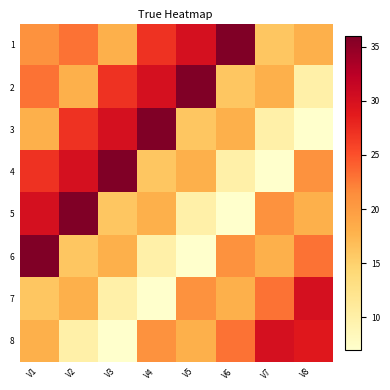

Reading right to left, extract all data points from this chart.

1: V8=18	V7=16	V6=36	V5=30	V4=27	V3=18	V2=23	V1=21
2: V8=10	V7=18	V6=16	V5=36	V4=30	V3=27	V2=18	V1=23
3: V8=7	V7=10	V6=18	V5=16	V4=36	V3=30	V2=27	V1=18
4: V8=21	V7=7	V6=10	V5=18	V4=16	V3=36	V2=30	V1=27
5: V8=18	V7=21	V6=7	V5=10	V4=18	V3=16	V2=36	V1=30
6: V8=23	V7=18	V6=21	V5=7	V4=10	V3=18	V2=16	V1=36
7: V8=30	V7=23	V6=18	V5=21	V4=7	V3=10	V2=18	V1=16
8: V8=29	V7=30	V6=23	V5=18	V4=21	V3=7	V2=10	V1=18